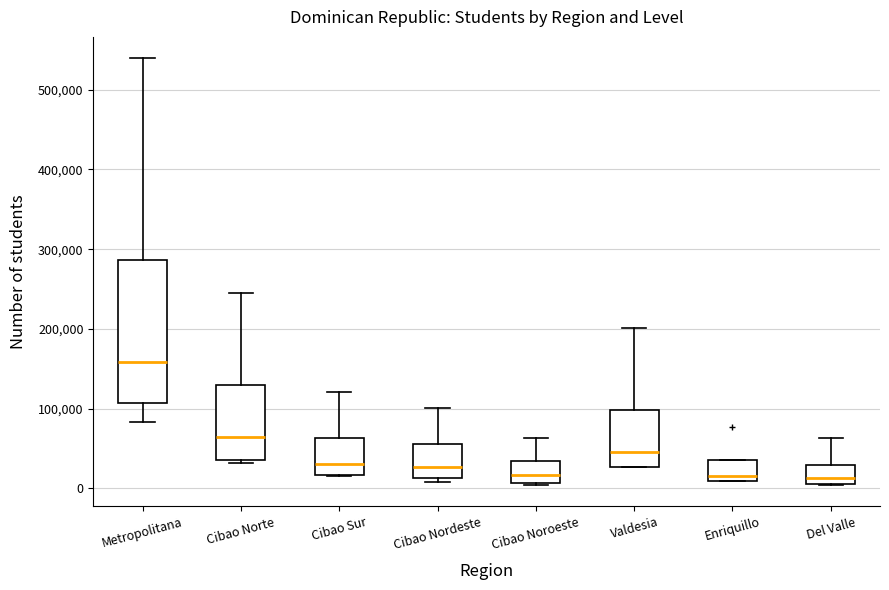

Reading left to right, transcribe this box plot: for each box, give where its median line is, the range the box spans, and where its two whiskers end, as read against the y-axis. The values are not printed on the chart, so give them approximately, as read against the axis.

Metropolitana: median 160000, box 110000 to 290000, whiskers 80000 to 540000
Cibao Norte: median 60000, box 40000 to 130000, whiskers 30000 to 250000
Cibao Sur: median 30000, box 20000 to 60000, whiskers 20000 to 120000
Cibao Nordeste: median 30000, box 10000 to 60000, whiskers 10000 (just below the box's lower edge) to 100000
Cibao Noroeste: median 20000, box 10000 to 30000, whiskers 0 to 60000
Valdesia: median 50000, box 30000 to 100000, whiskers 30000 to 200000
Enriquillo: median 20000, box 10000 to 40000, whiskers 10000 to 40000
Del Valle: median 10000 (just above the box's lower edge), box 10000 to 30000, whiskers 0 to 60000